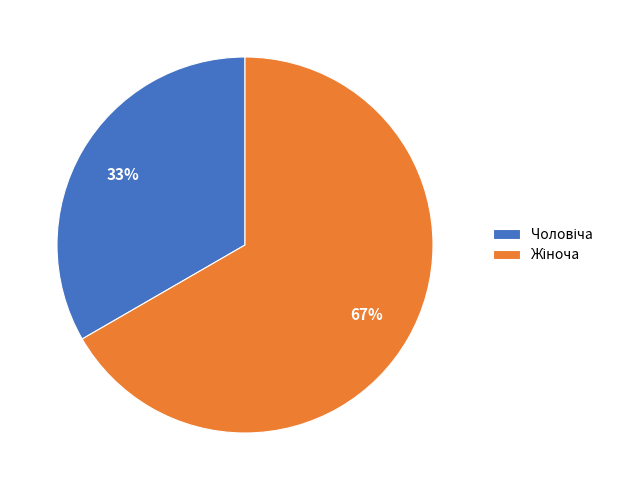

To the nearest percent, what is the average slice percentage?

50%